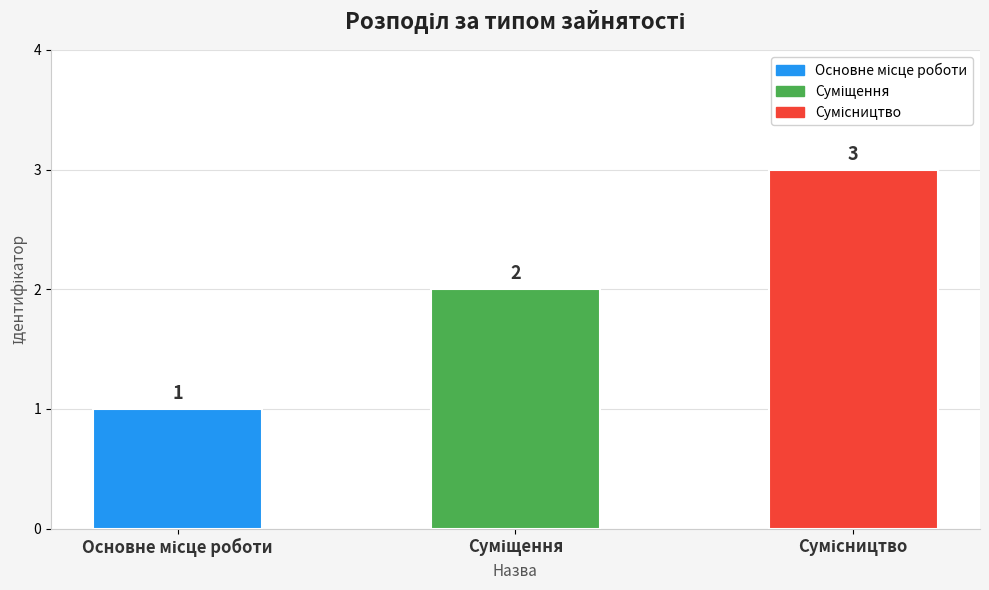

What is the sum of all values?

6